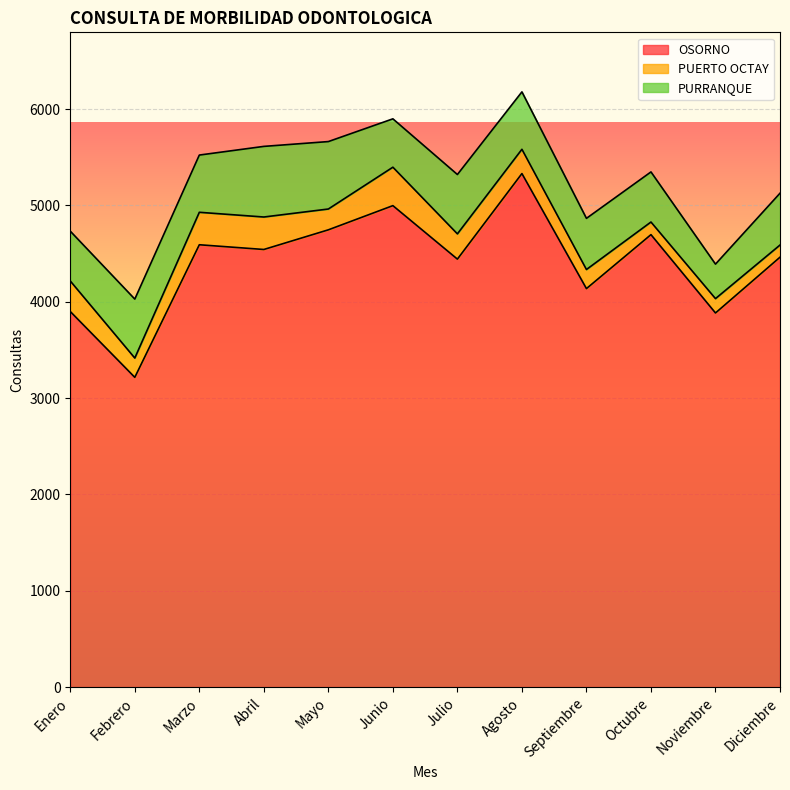

In PURRANQUE, how many points are higher than both neighbors (excluding endpoints)?

3